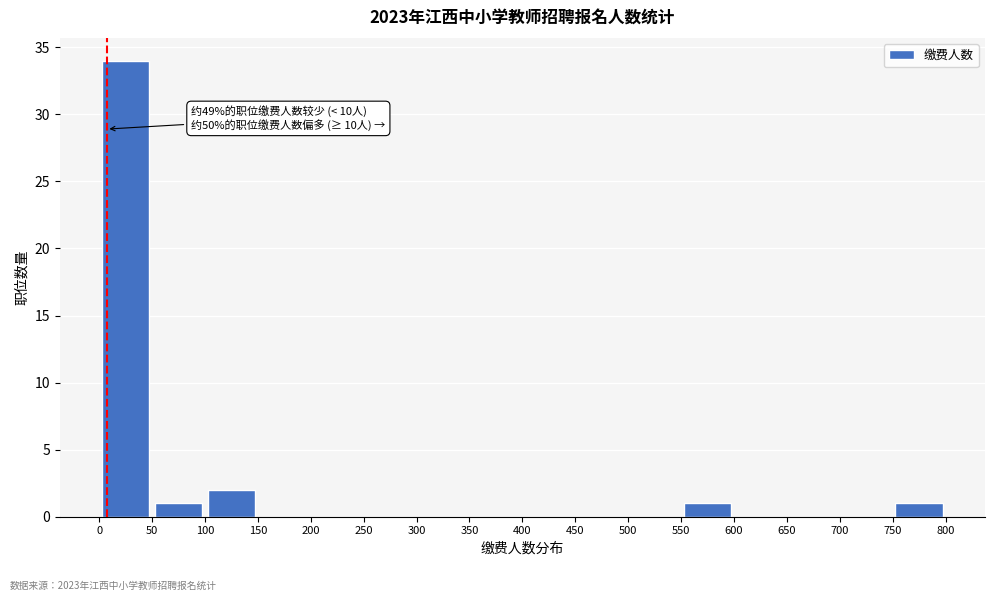

Which range on the x-axis has the tallest bar?

0 to 50